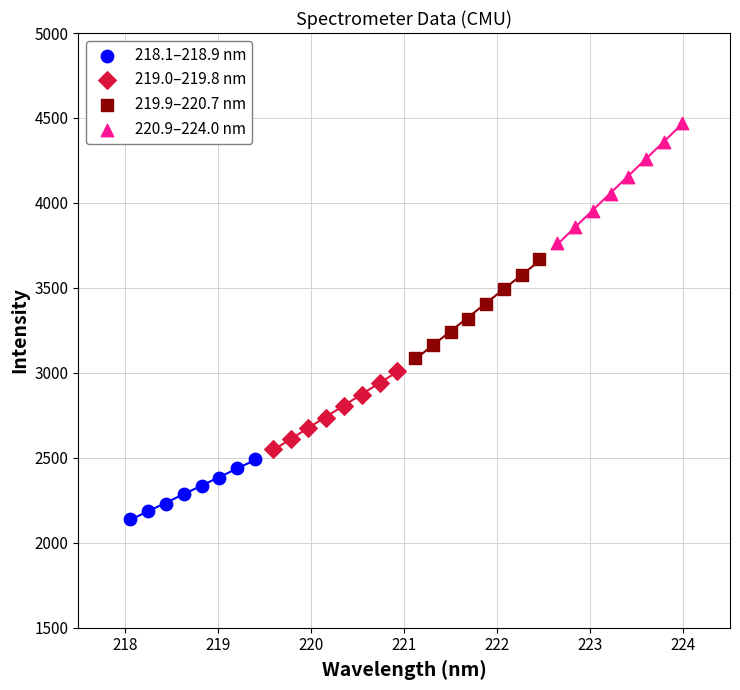

Which series has the widest spread of Y values?

220.9–224.0 nm